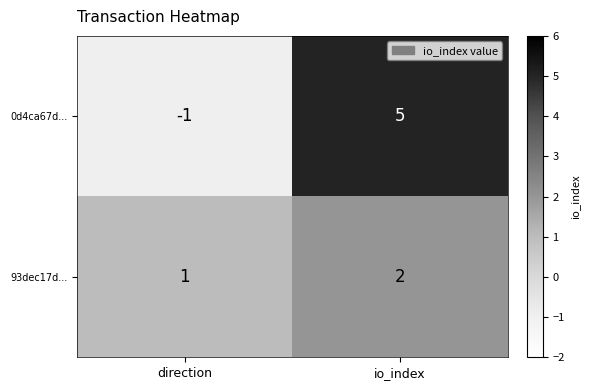

What is the highest value of the 0d4ca67d... series?

5